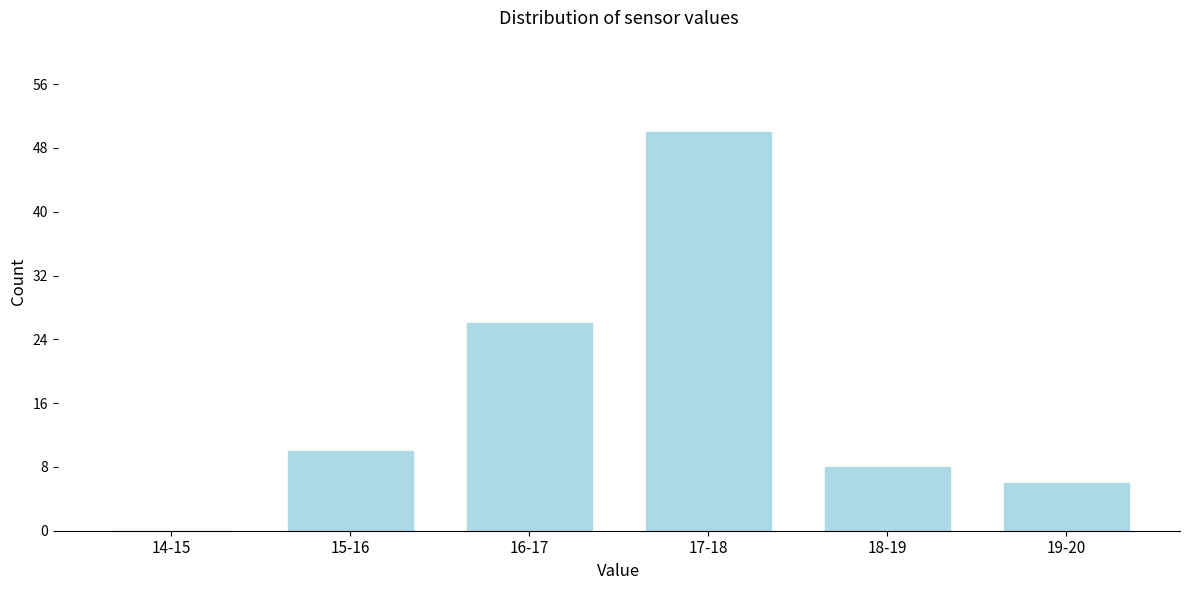

Reading right to left, transcribe all the data shown in this chart.

19-20=6	18-19=8	17-18=50	16-17=26	15-16=10	14-15=0